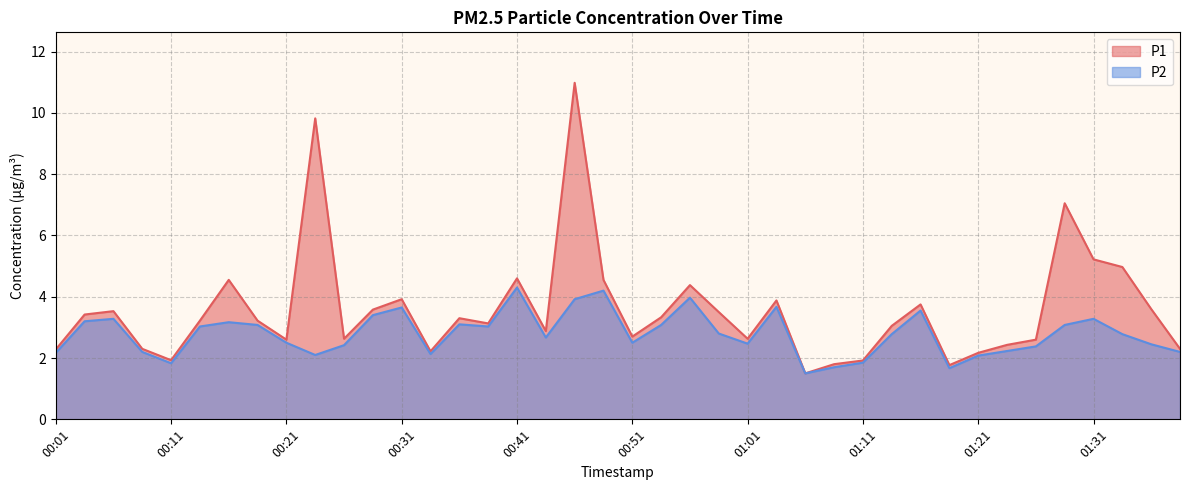

At how many categories does at least one series exceed 6?

3